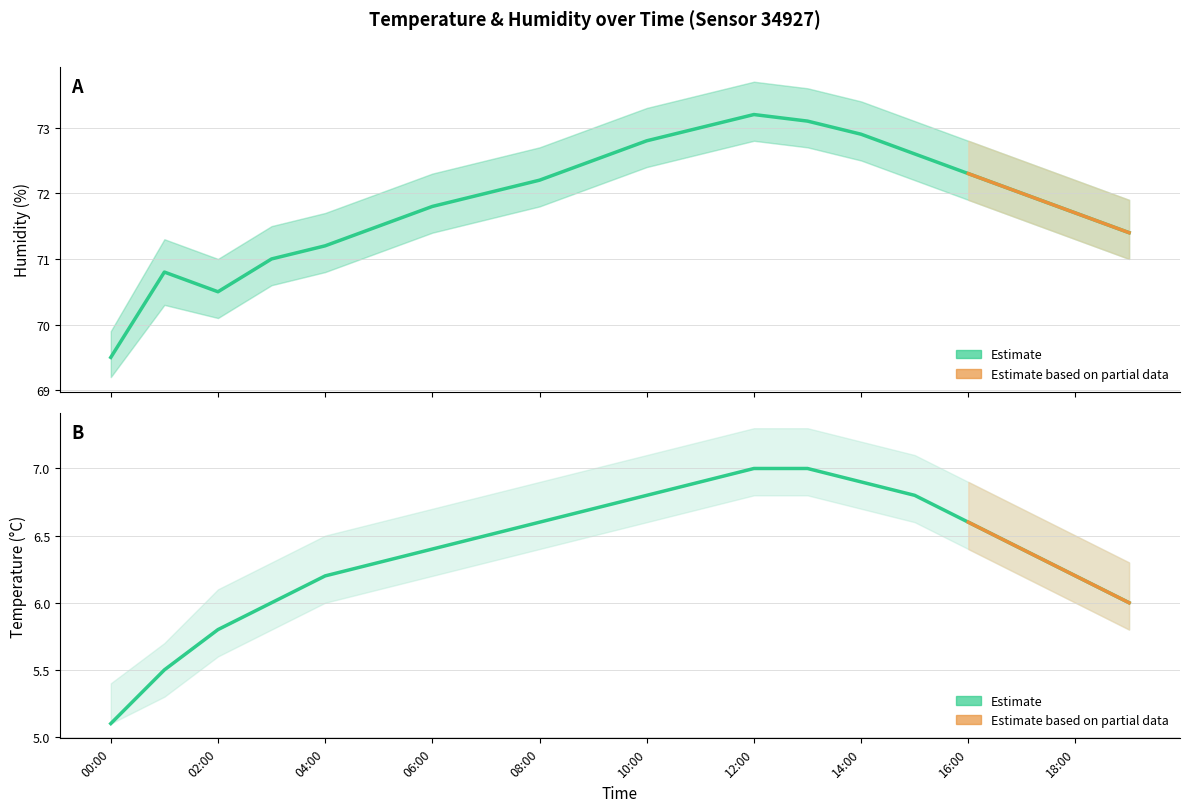

What is the label of the 6th point from the left?

05:00